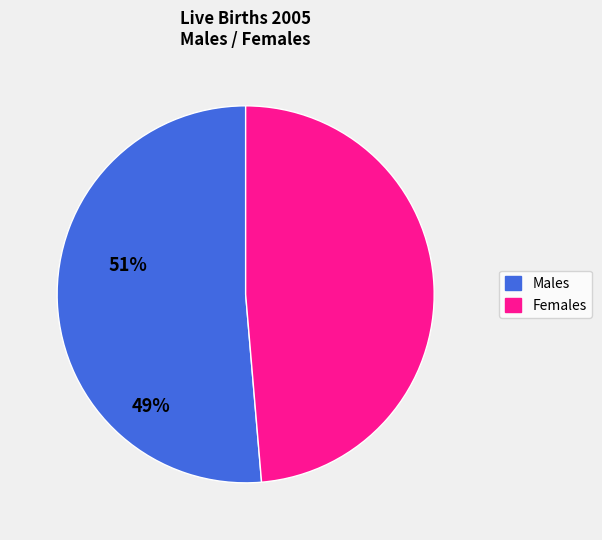

Count the number of slices in the pie.

2